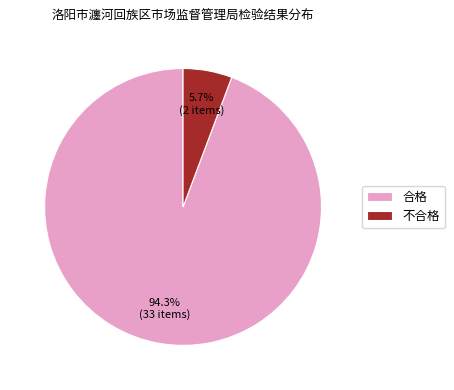

What is the majority slice?

合格